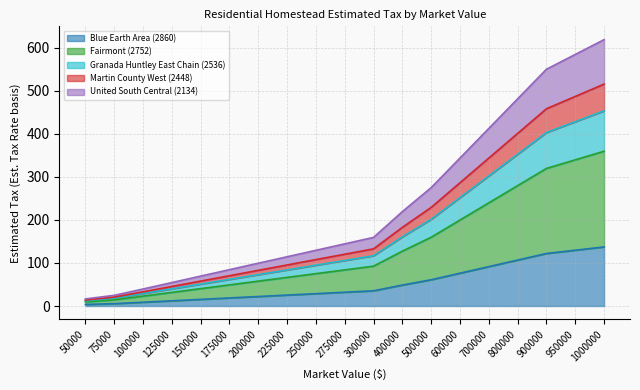

At which label is United South Central (2134) closest to 317?

600000